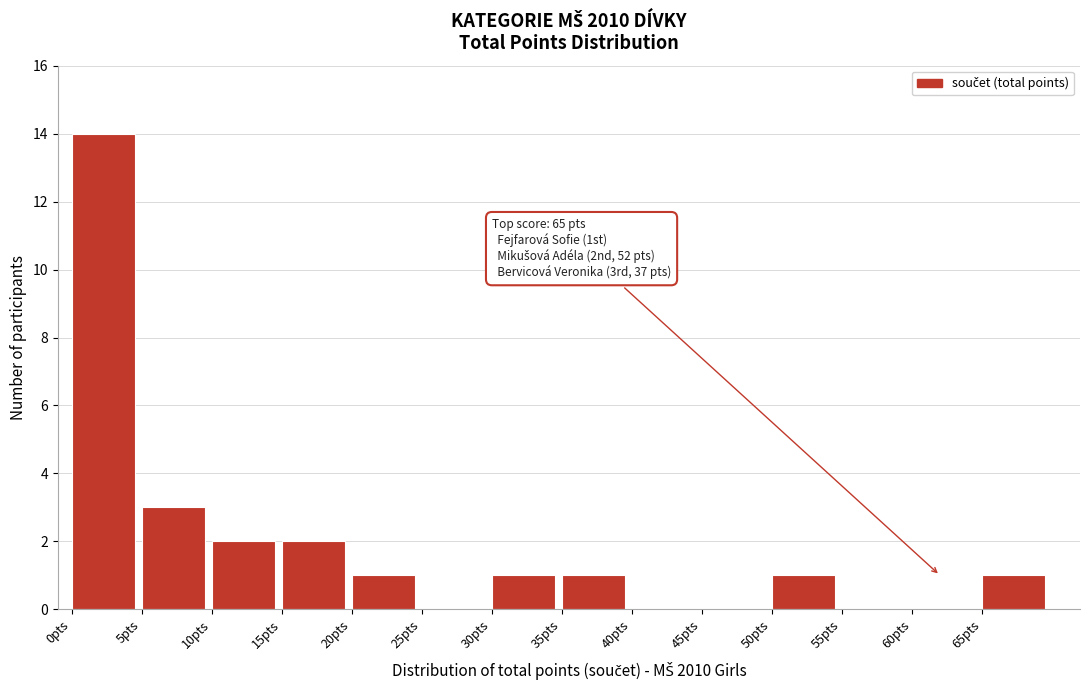

Reading right to left, extract all data points from this chart.

65pts=1	60pts=0	55pts=0	50pts=1	45pts=0	40pts=0	35pts=1	30pts=1	25pts=0	20pts=1	15pts=2	10pts=2	5pts=3	0pts=14